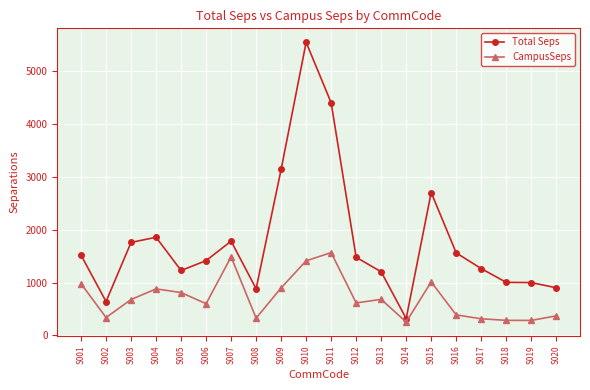

At which category does CampusSeps reach its first local valley?

S002